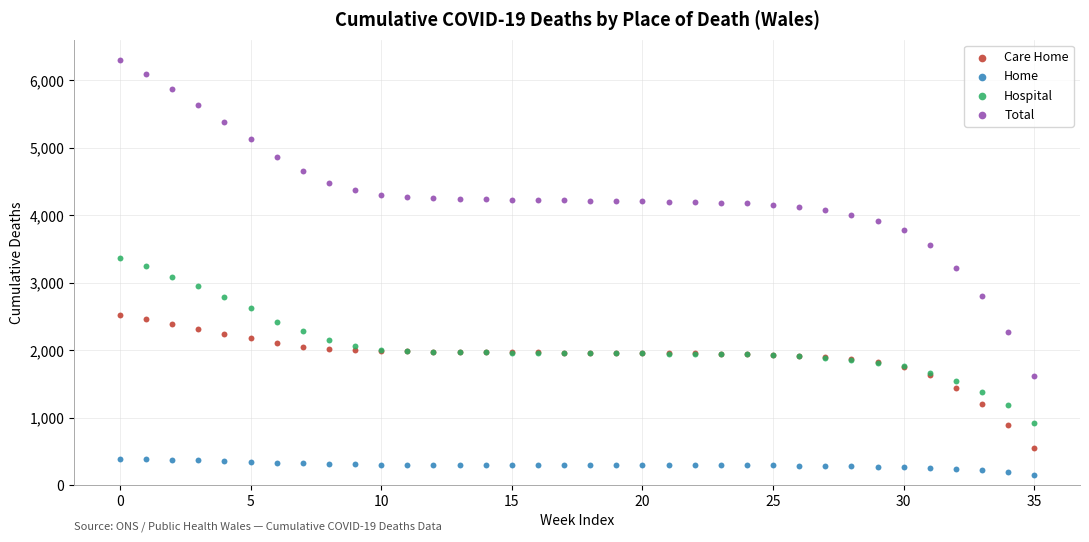

Which series contains the lowest Y value?

Home